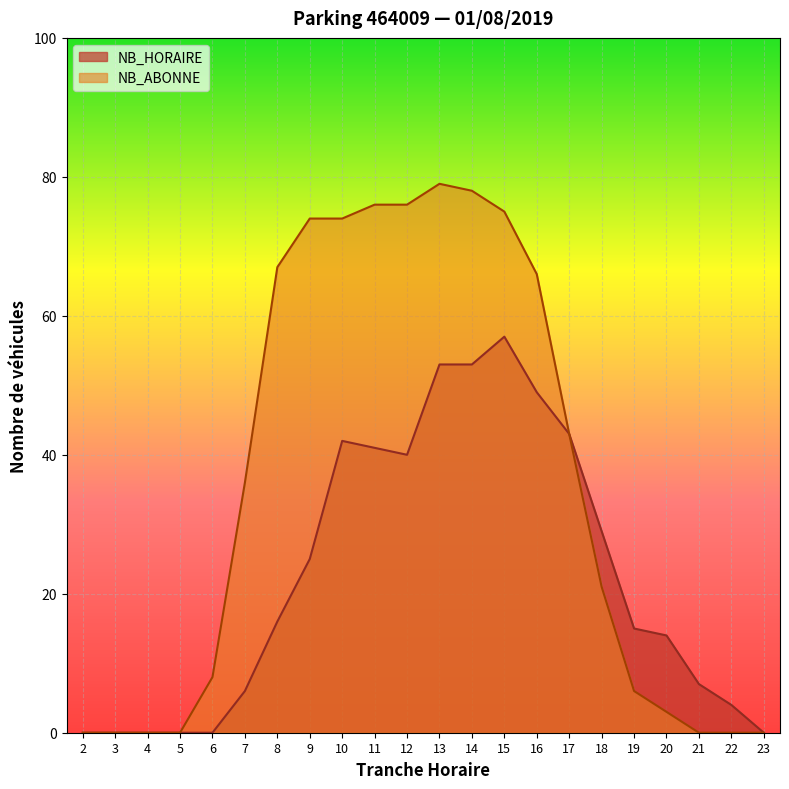

What is the difference between the maximum and minimum values in the NB_ABONNE series?

79